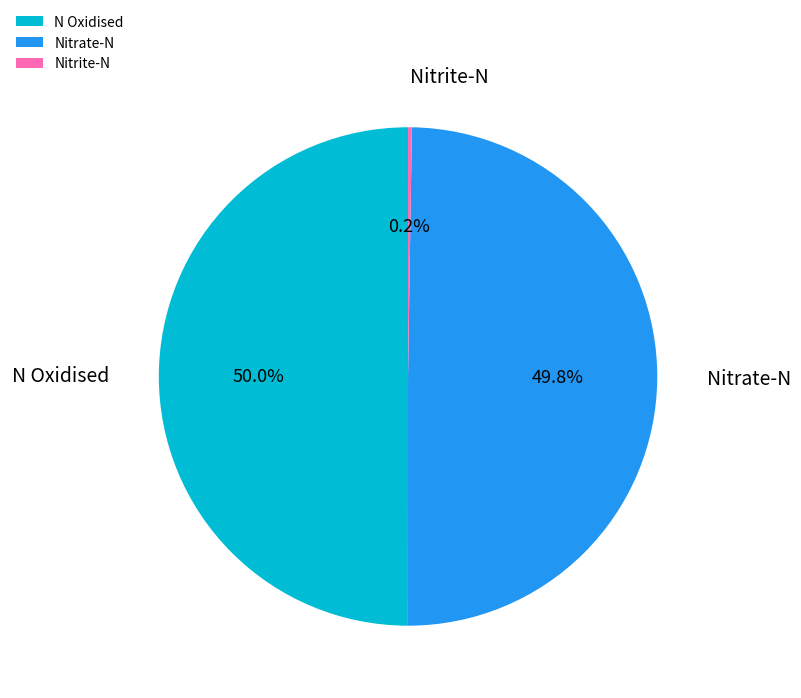

Do N Oxidised and Nitrate-N together represent more than half of the pie?

Yes